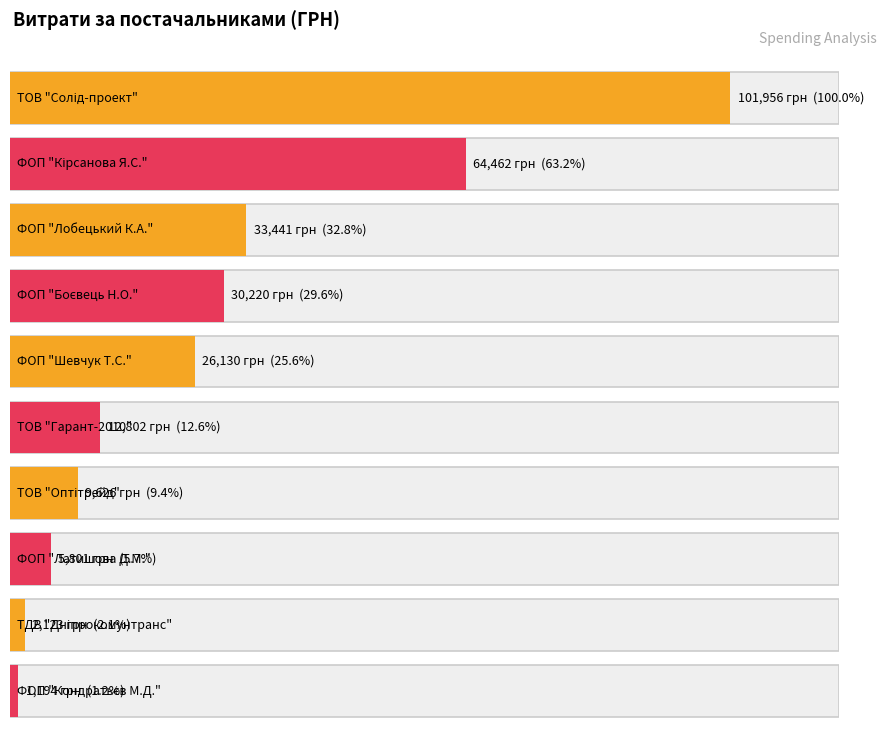

Is it true that the value at ФОП "Боєвець Н.О." is 30220.0?

True